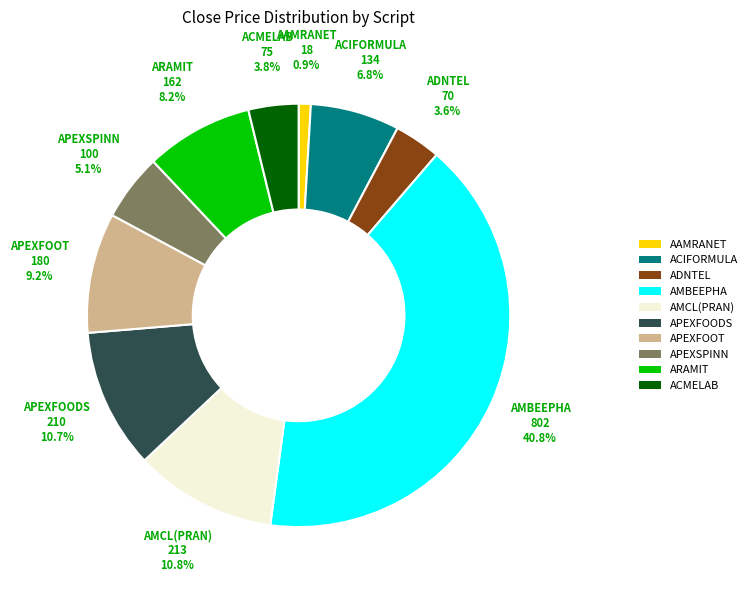

Between ACIFORMULA and AMCL(PRAN), which is larger?

AMCL(PRAN)